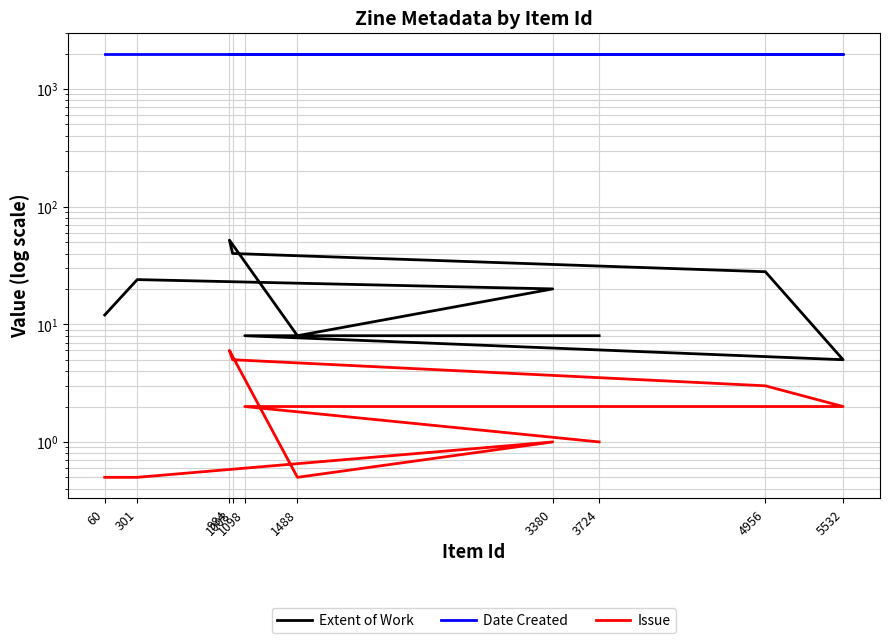

At which label is Extent of Work closest to 28?

4956